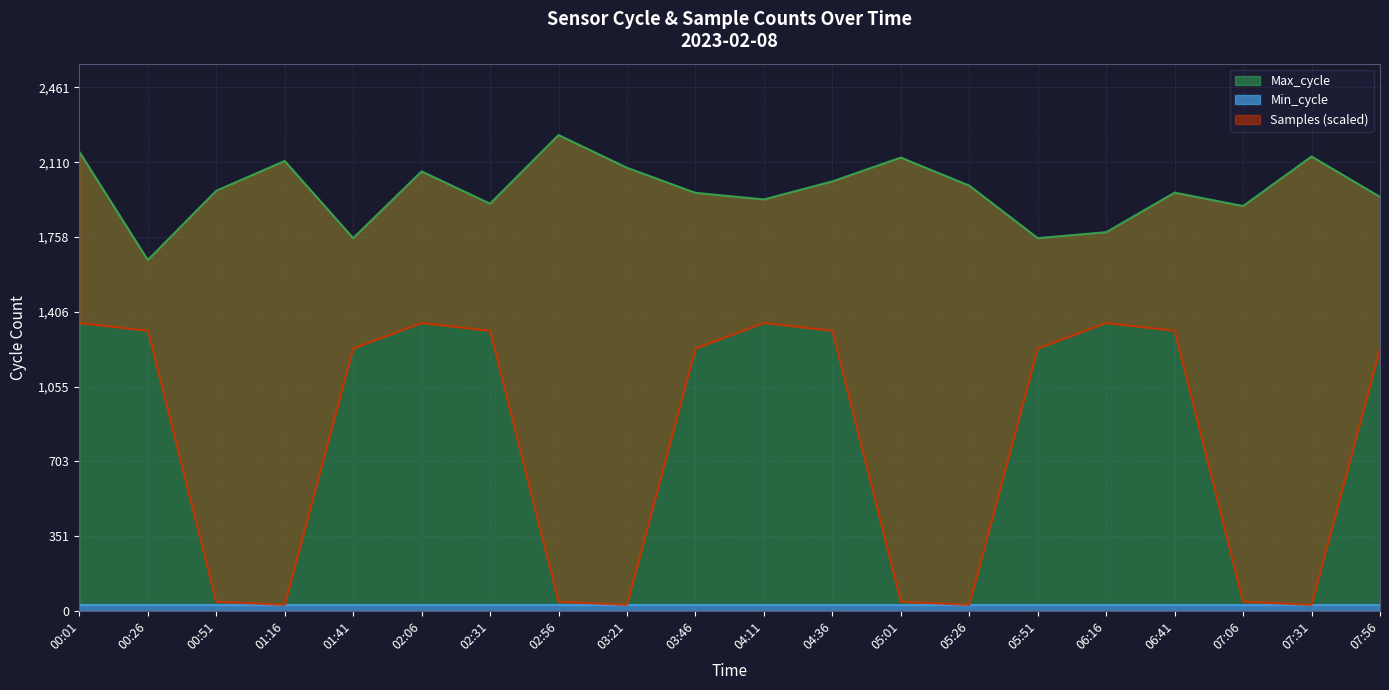

What is the difference between the second highest and minimum values in the Samples series?

1326.0